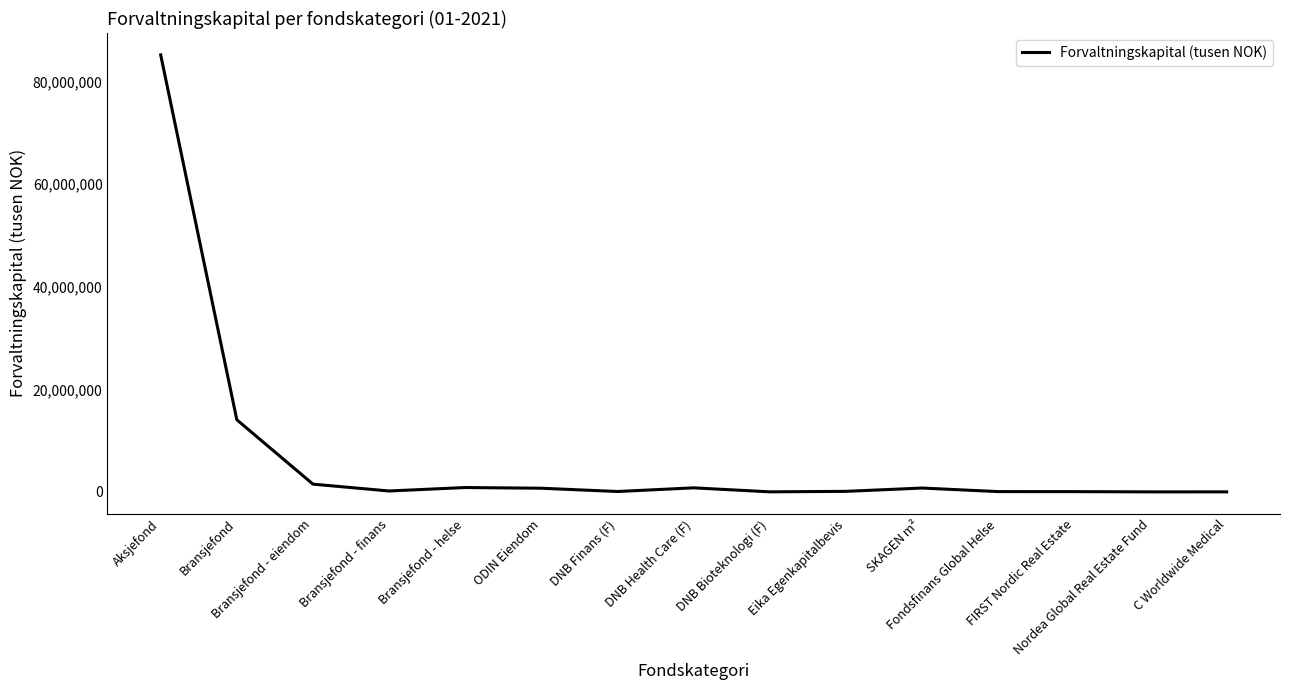

Count the number of values greater than 173677.

8